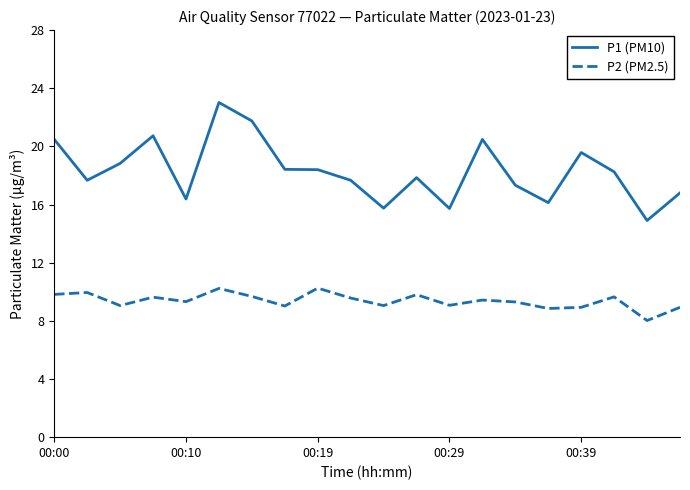

Which series has the largest total across all categories?

P1 (PM10)